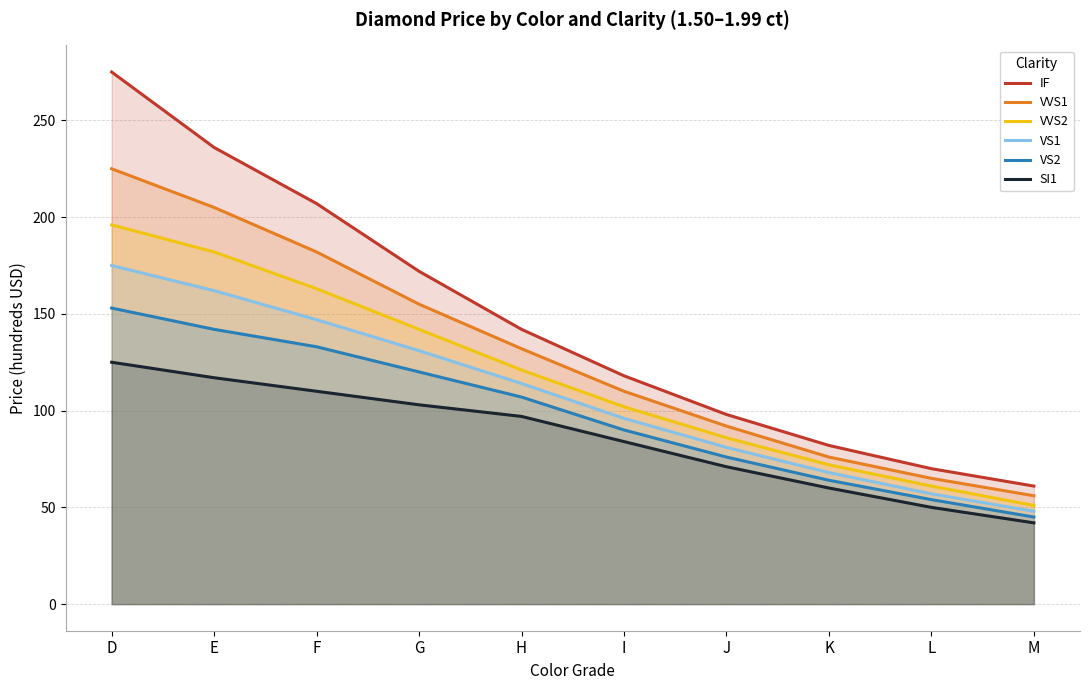

What is the difference between the SI1 values at I and L?

34